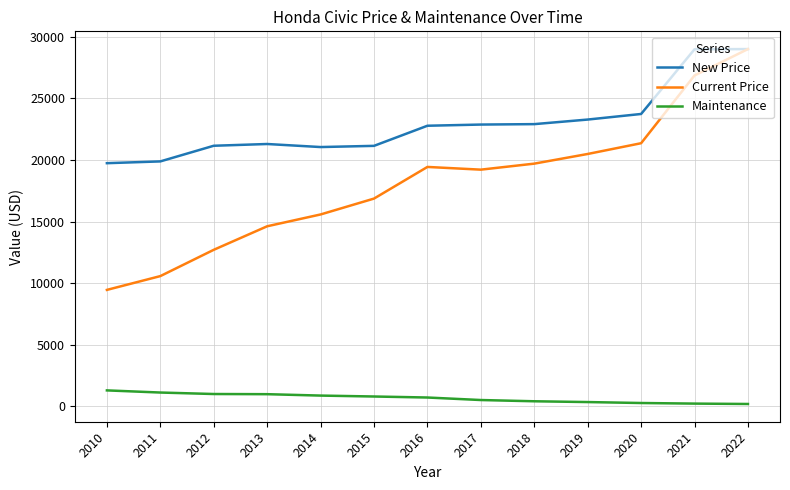

Which series changed the most between 2010 and 2013?

Current Price